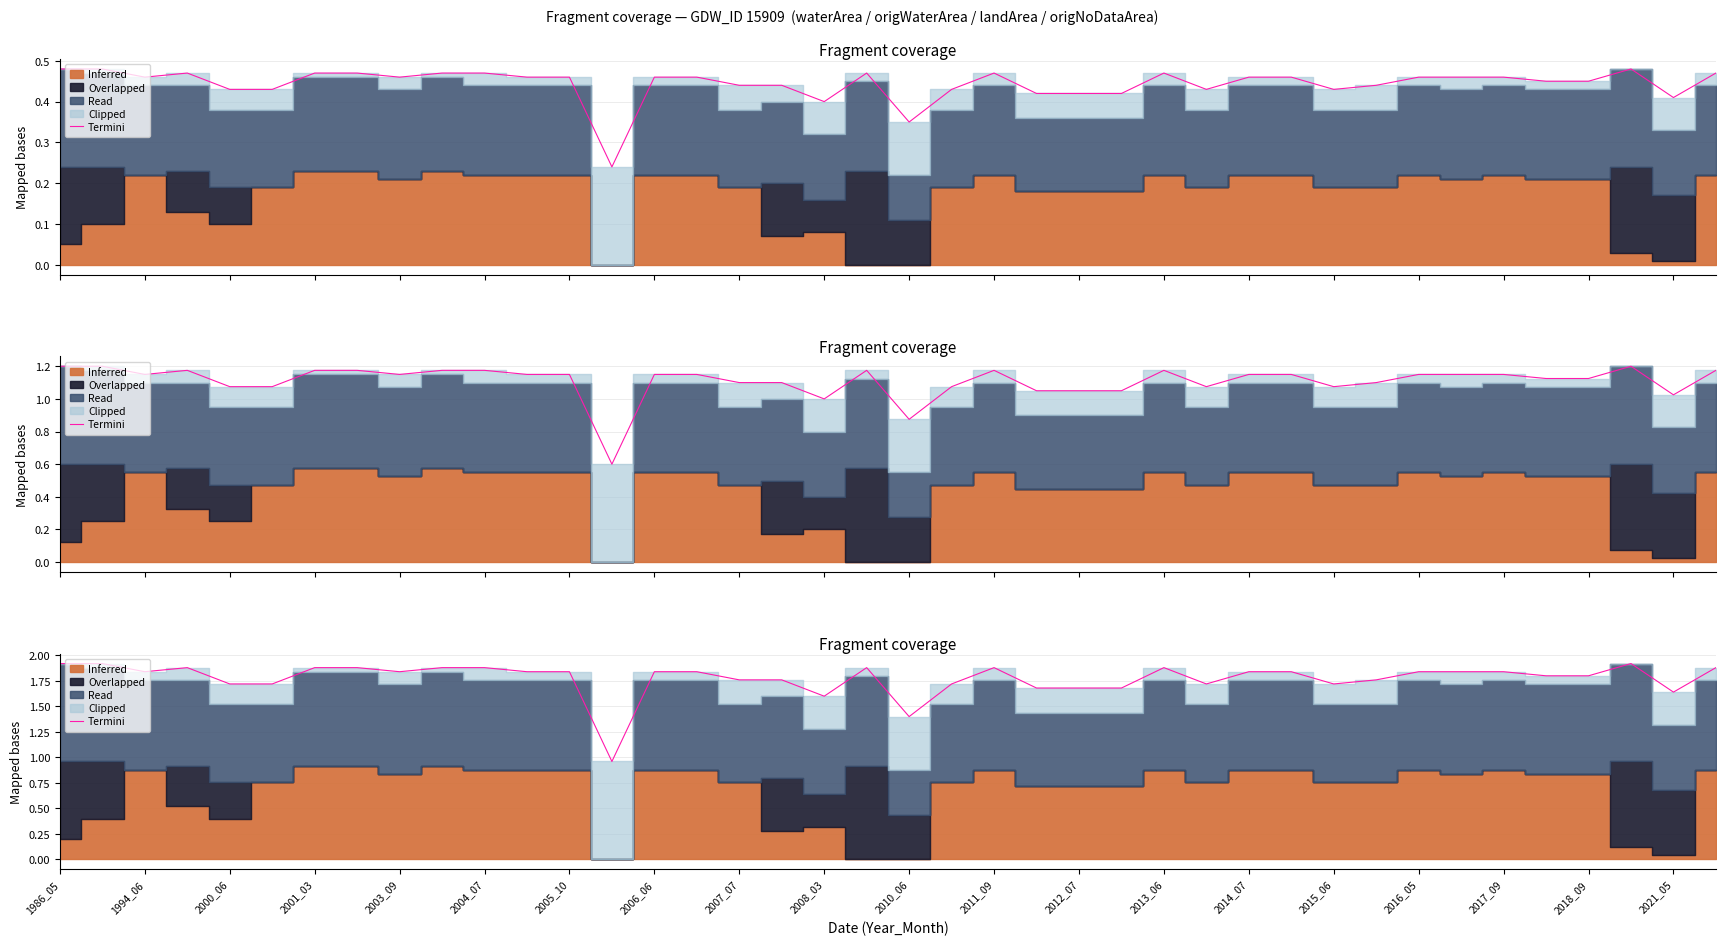

The value at 2015_06 is 0.9. True or false?

False